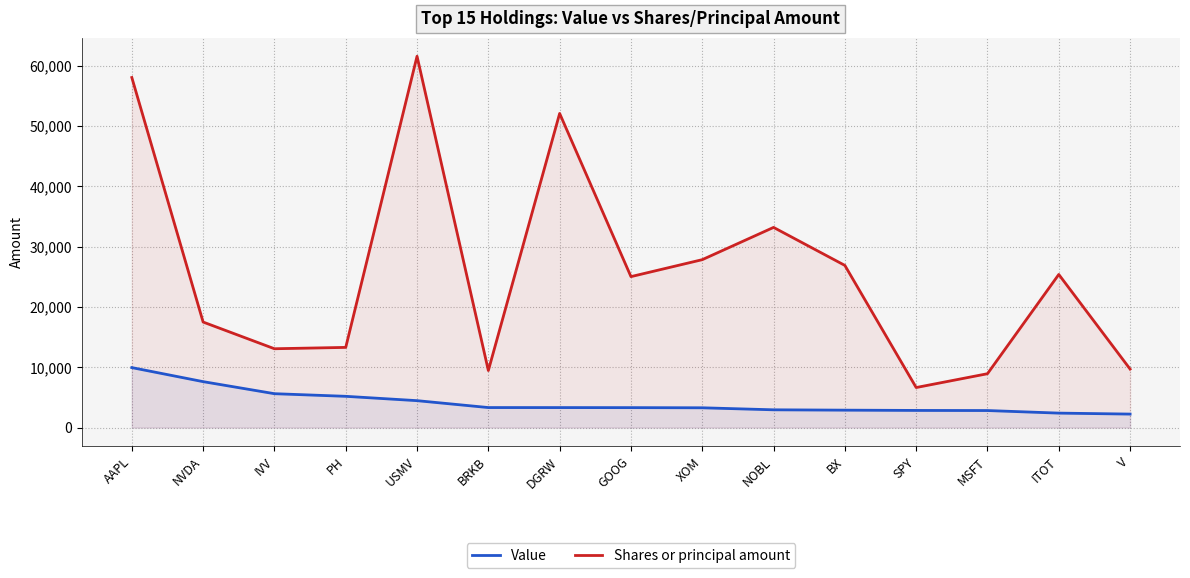

Reading left to right, transcribe all the data shown in this chart.

Value: AAPL=9940	NVDA=7611	IVV=5612	PH=5177	USMV=4457	BRKB=3312	DGRW=3308	GOOG=3300	XOM=3274	NOBL=2939	BX=2881	SPY=2836	MSFT=2818	ITOT=2391	V=2230
Shares or principal amount: AAPL=58056	NVDA=17496	IVV=13068	PH=13291	USMV=61584	BRKB=9456	DGRW=52096	GOOG=25030	XOM=27843	NOBL=33194	BX=26890	SPY=6634	MSFT=8926	ITOT=25389	V=9696